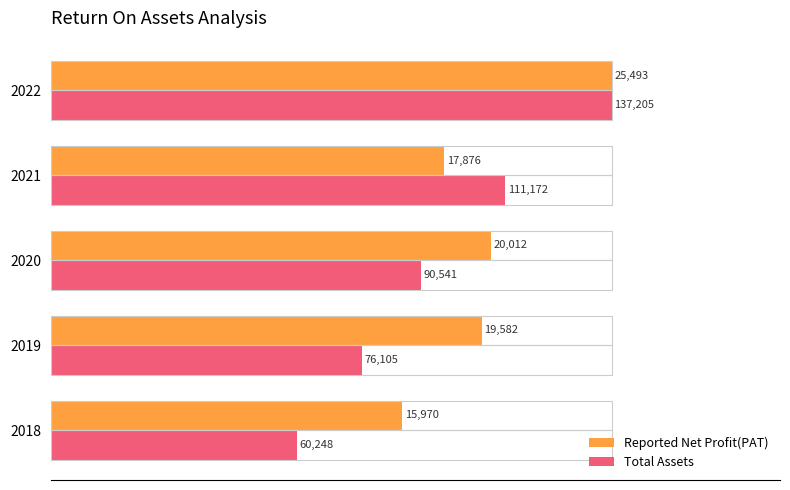

How many bars are there in each group?

2